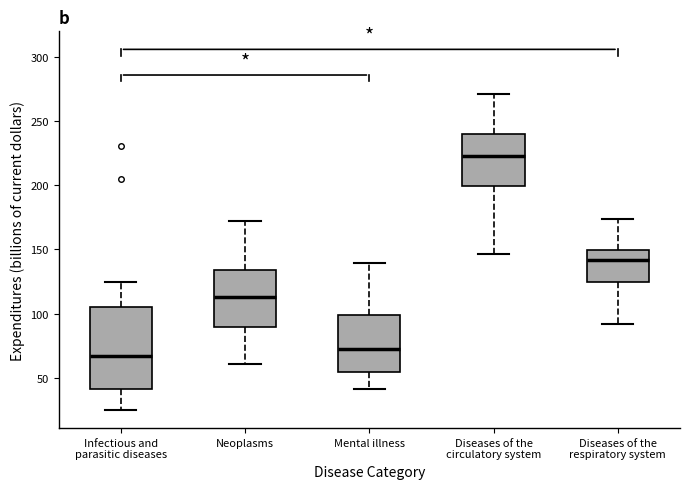

Which box is the tallest, from its lower edge to its upper edge?

Infectious and parasitic diseases